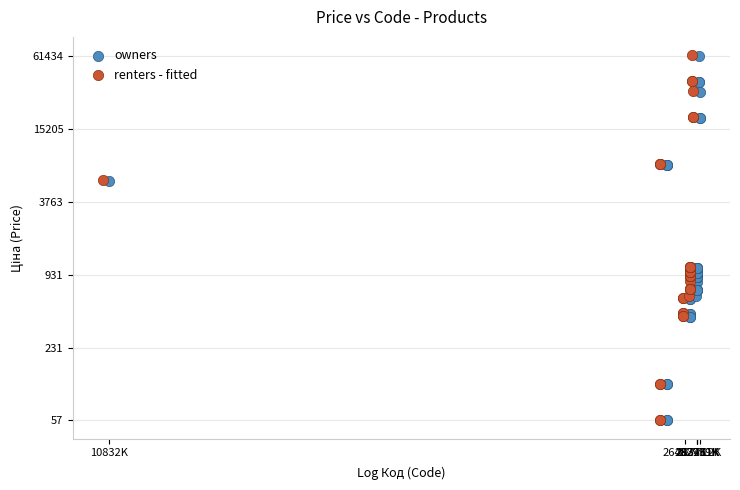

What are all the series names shown in the legend?

owners, renters - fitted